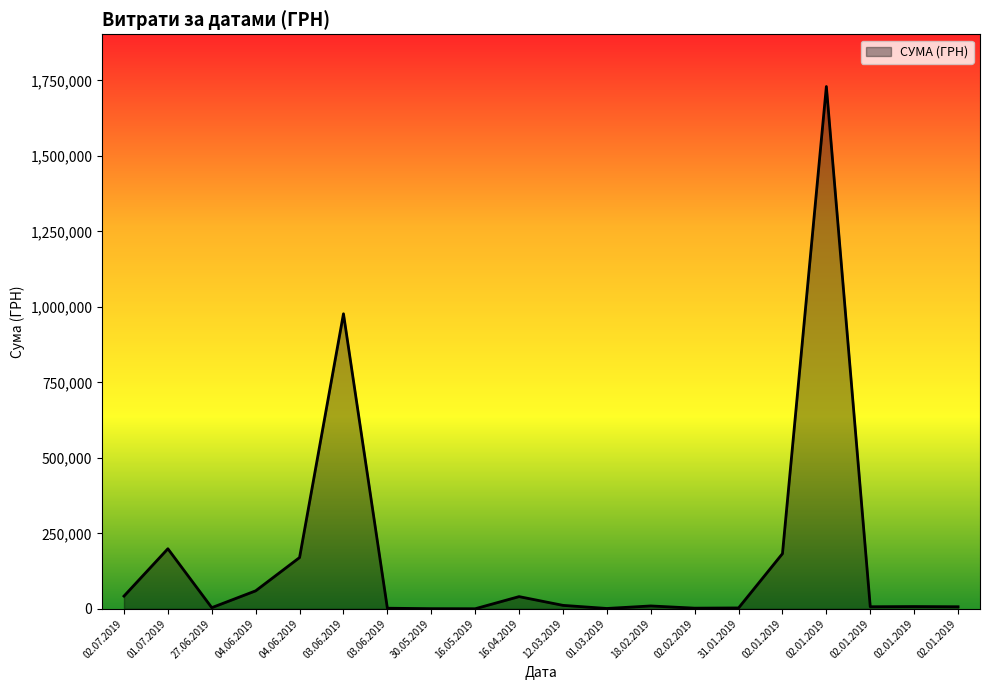

How many lines are shown in the chart?

1